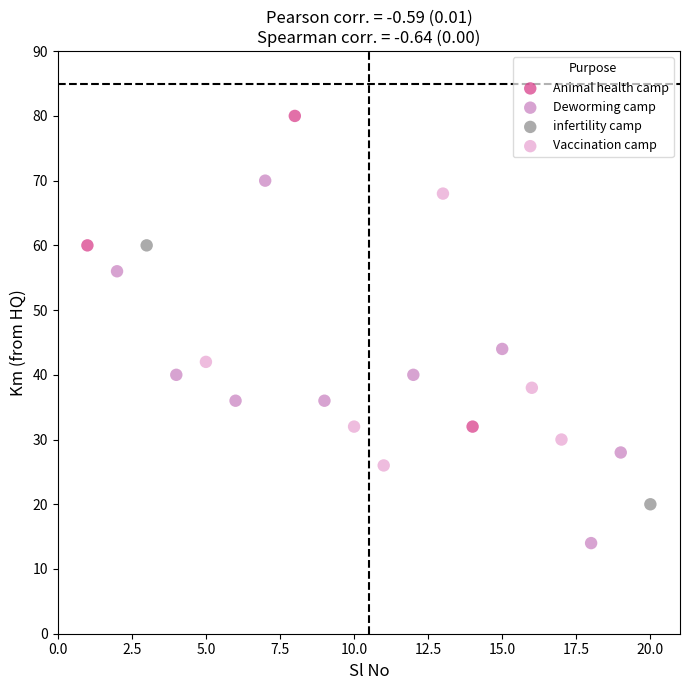

What are all the series names shown in the legend?

Animal health camp, Deworming camp, infertility camp, Vaccination camp